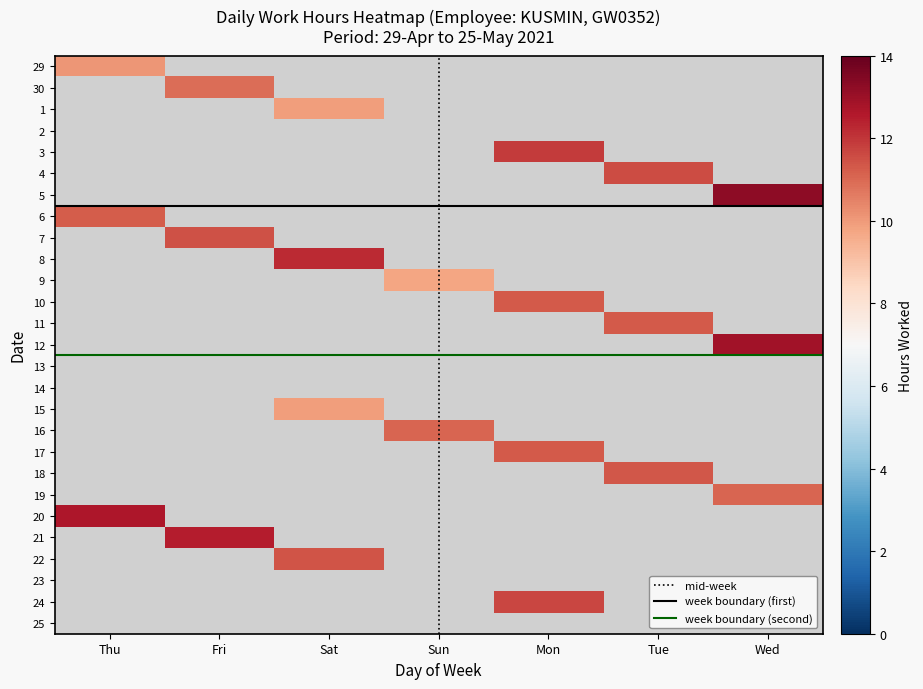

At which category is the sum across all series the highest?

Mon